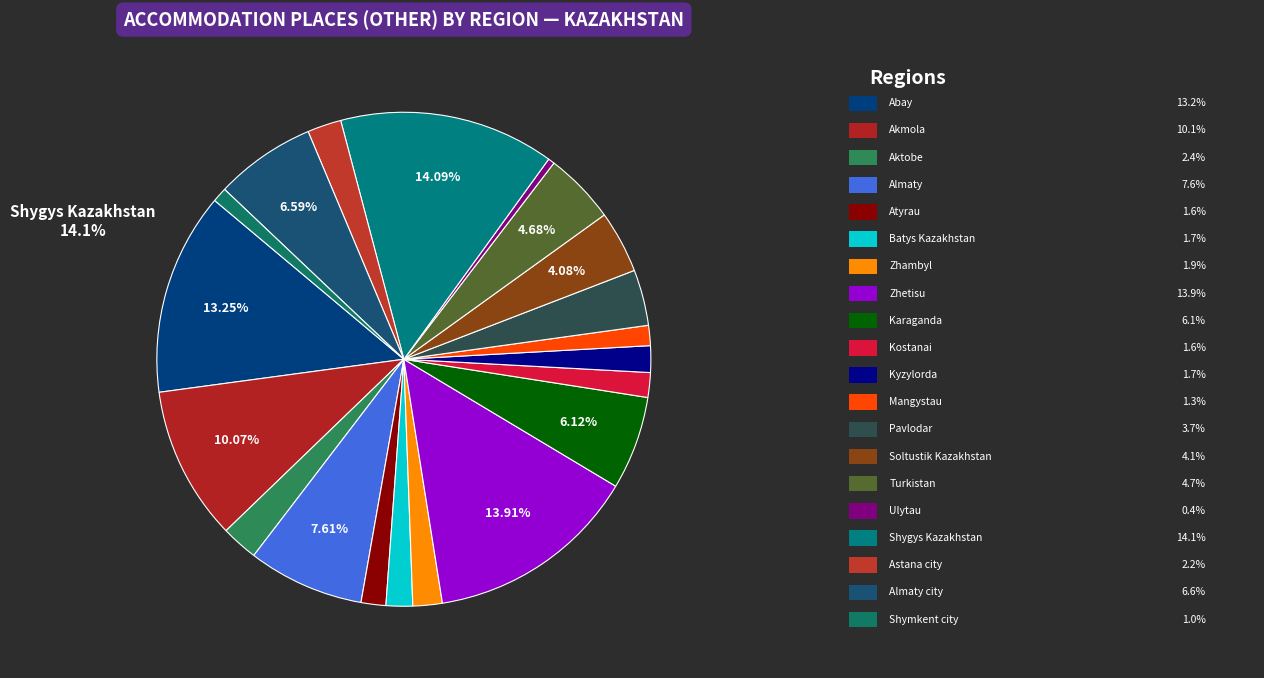

The Soltustik Kazakhstan slice represents 1% of the pie. True or false?

False